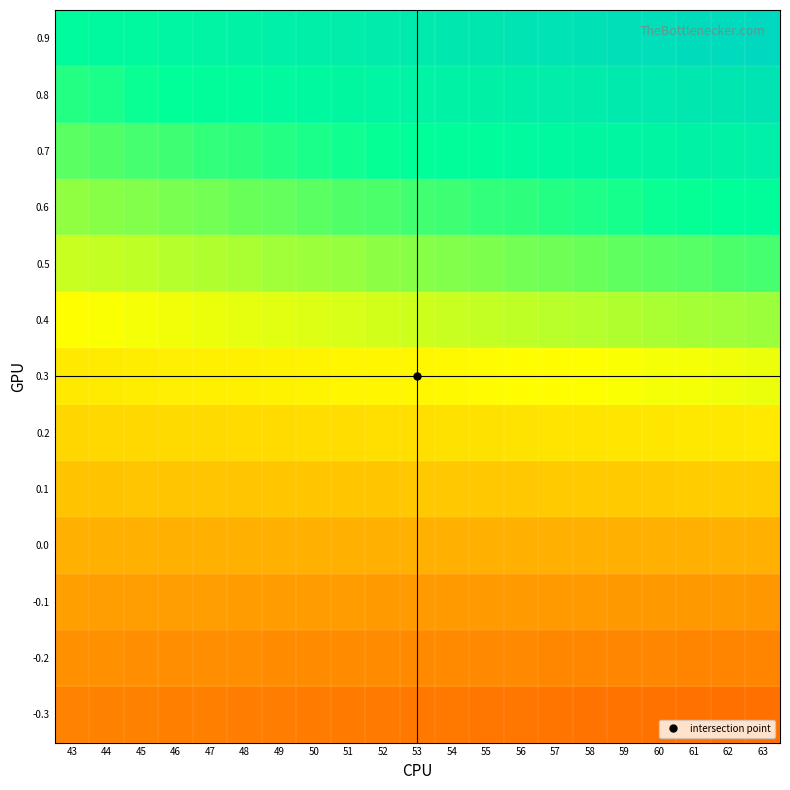

What is the difference between the highest and lowest values at 58?

92.1